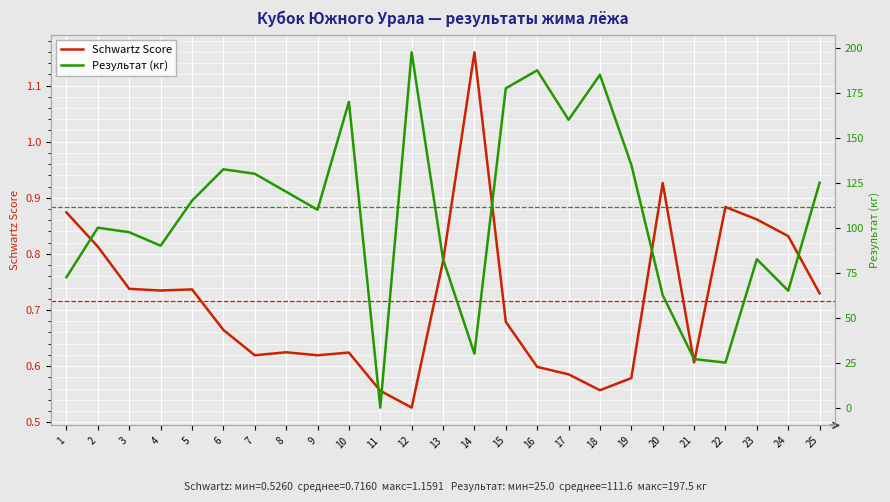

At which category does Schwartz Score reach its first local valley?

4